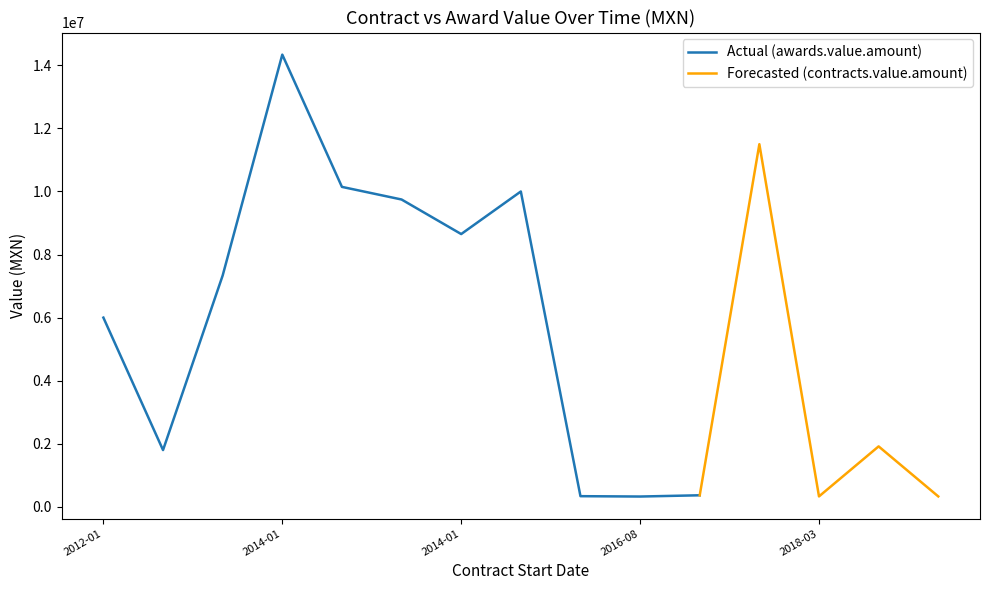

What is the difference between the maximum and second lowest values in the Actual (awards.value.amount) series?

14002122.4